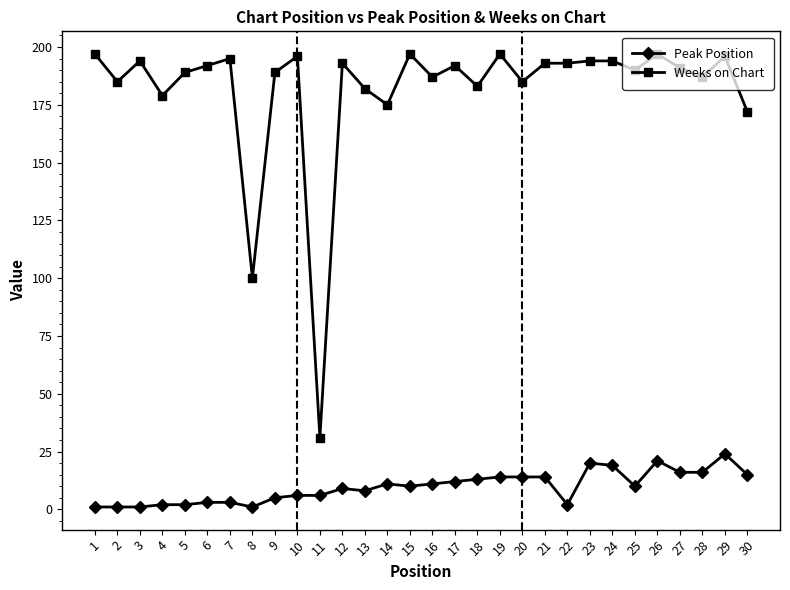

True or false: Peak Position and Weeks on Chart intersect in this chart.

False